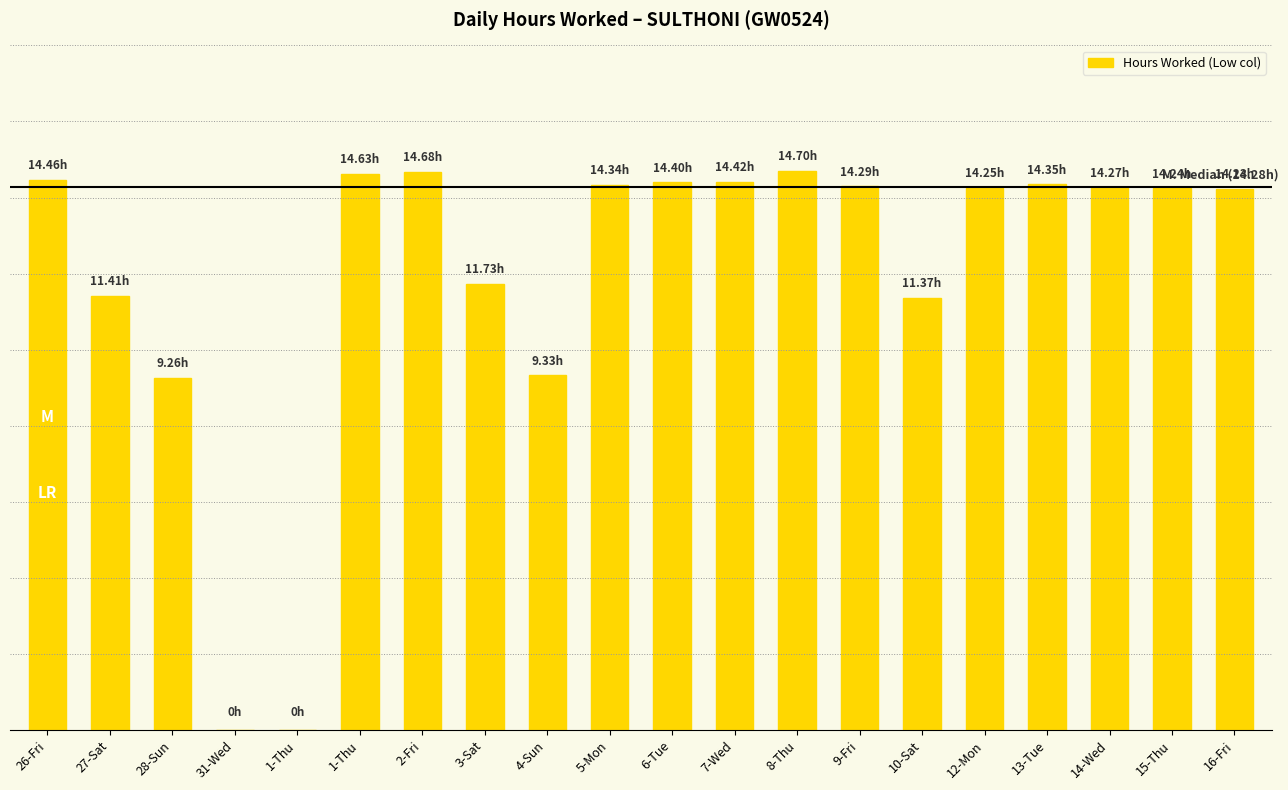

What is the label of the 9th bar from the left?

4-Sun